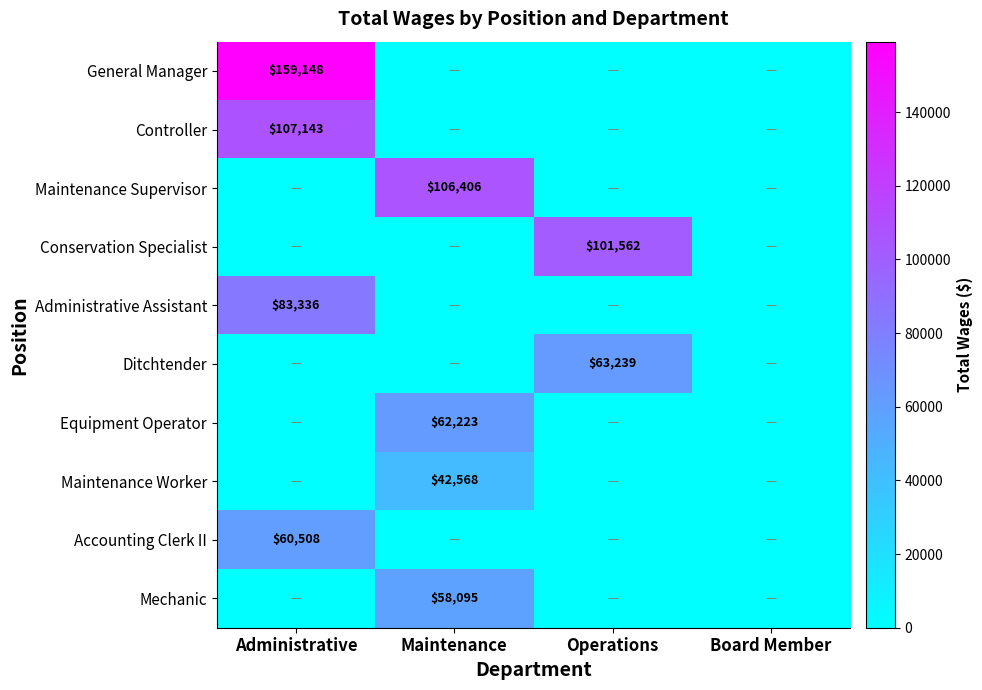

What is the total value across all series at Administrative?

410135